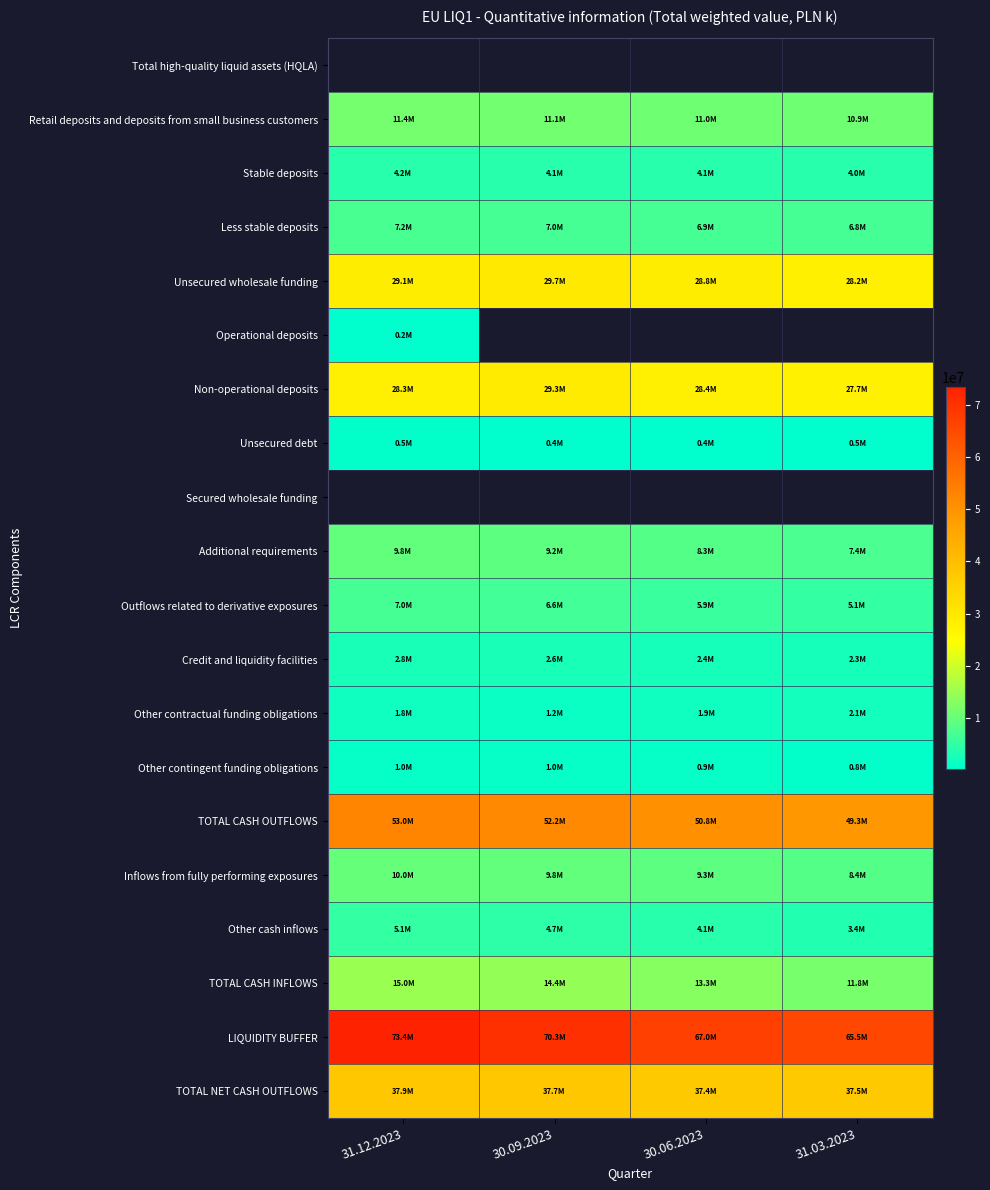

Between 30.09.2023 and 31.03.2023, which series saw the biggest shift?

LIQUIDITY BUFFER